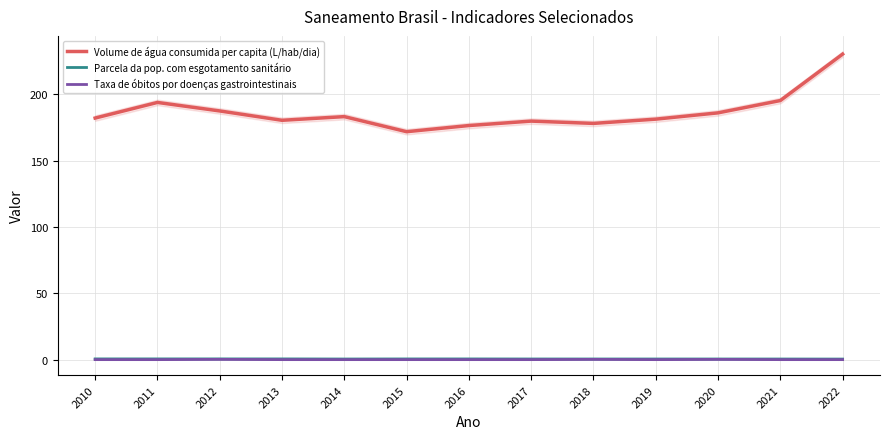

Is this an area chart (filled region under the line)?

No